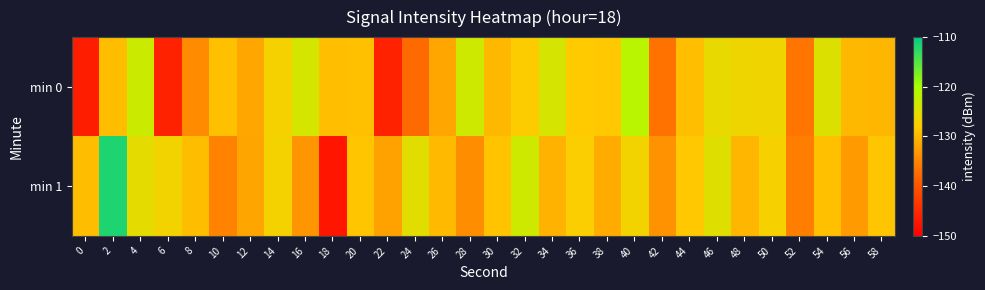

Between 18 and 42, which series saw the biggest shift?

min 1